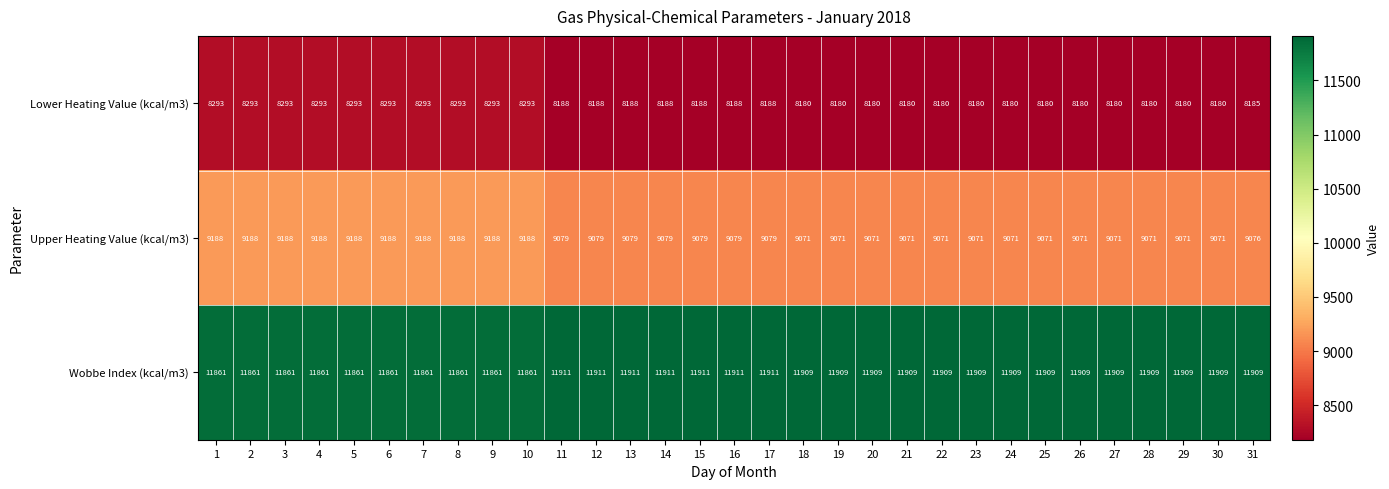

What is the average value of the Wobbe Index (kcal/m3) series?

11894